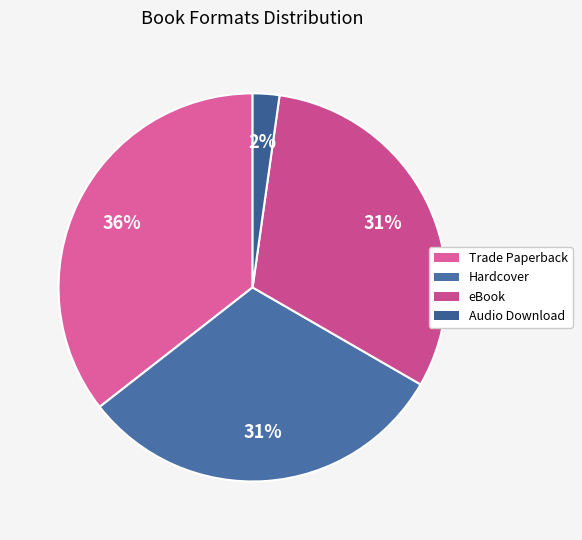

Which slice is the smallest?

Audio Download